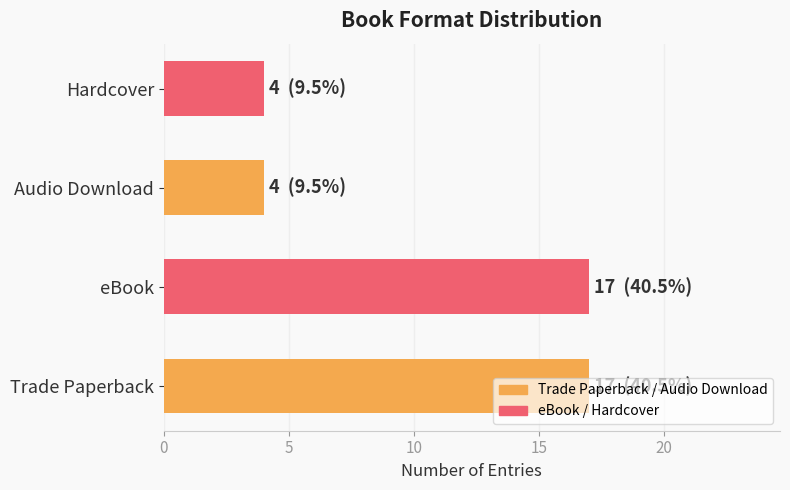

Are the bars horizontal?

Yes